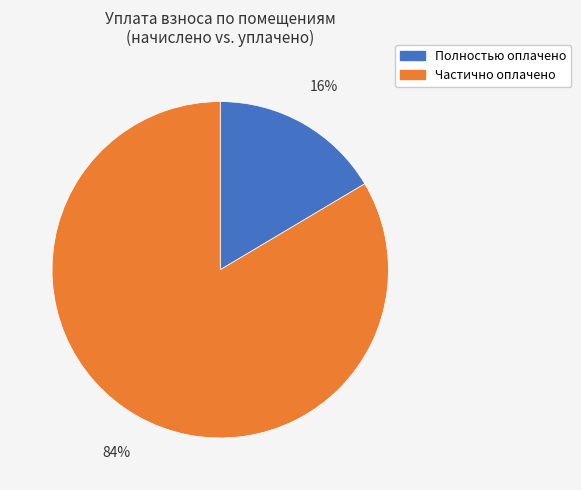

Rank the categories by value from highest to lowest.

Частично оплачено, Полностью оплачено